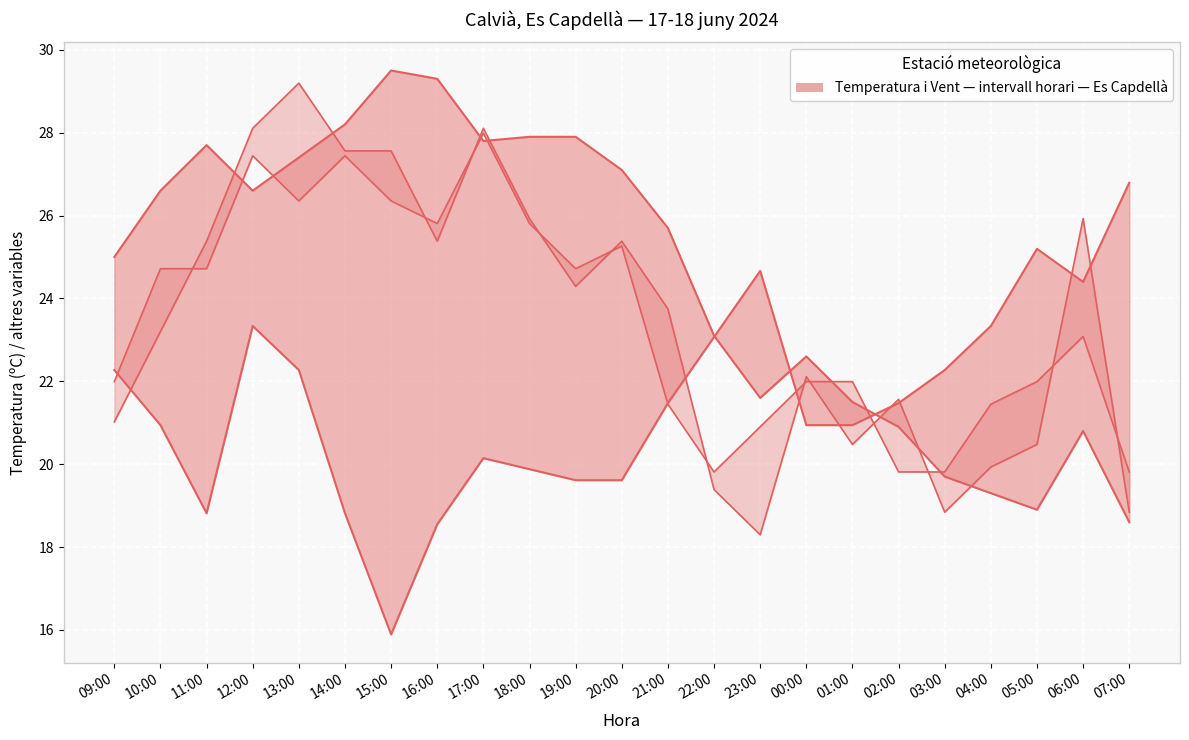

True or false: Velocitat del vent (km/h) has more than 2 interior local peaks.

True